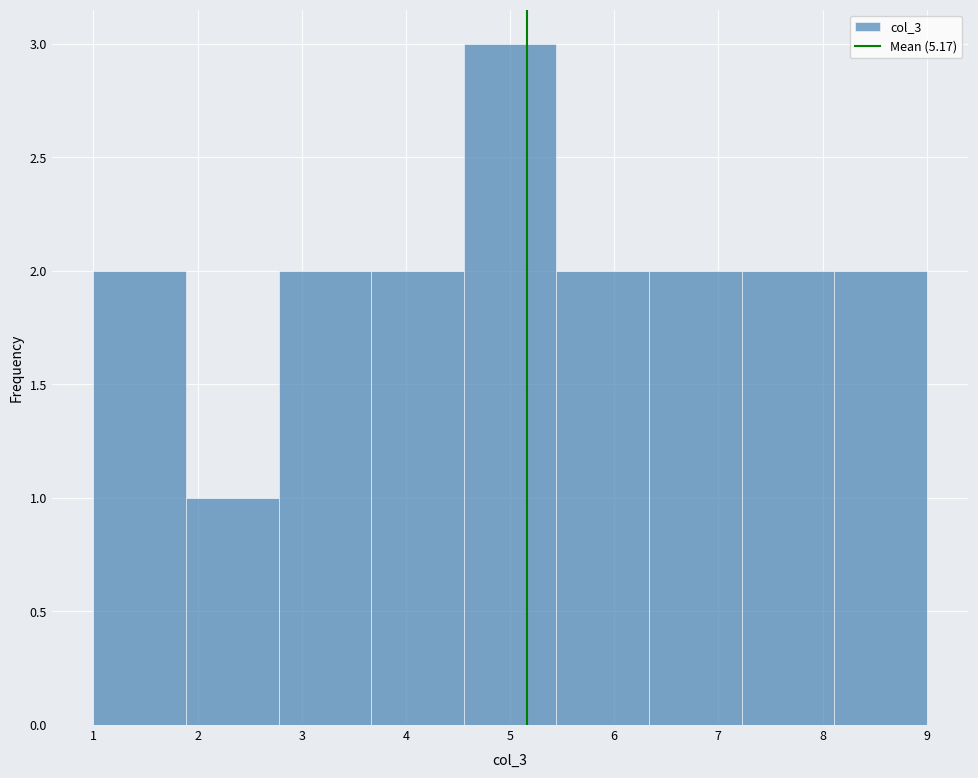

How tall is the bar that spans 1.9 to 2.8 on the x-axis? Neither the bar edges nor the heights are printed on the chart, so give them approximately, as read against the axes.

1